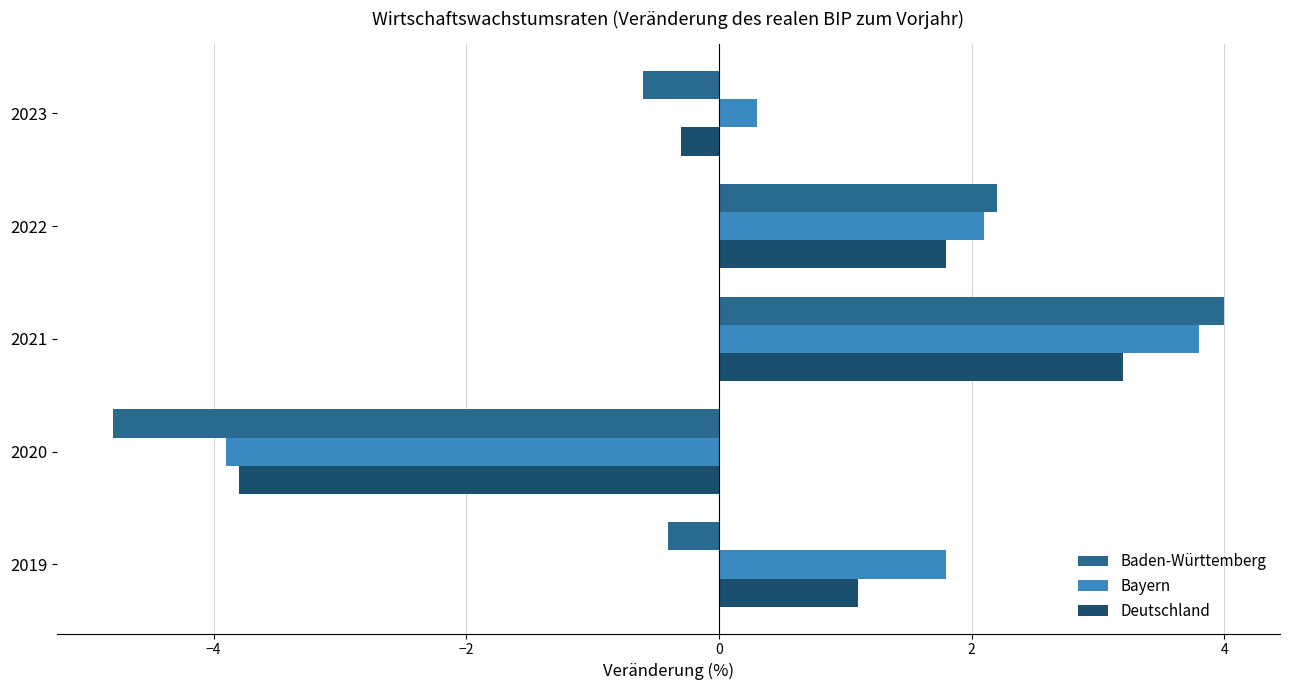

What is the difference between the second highest and second lowest values in the Bayern series?

1.8